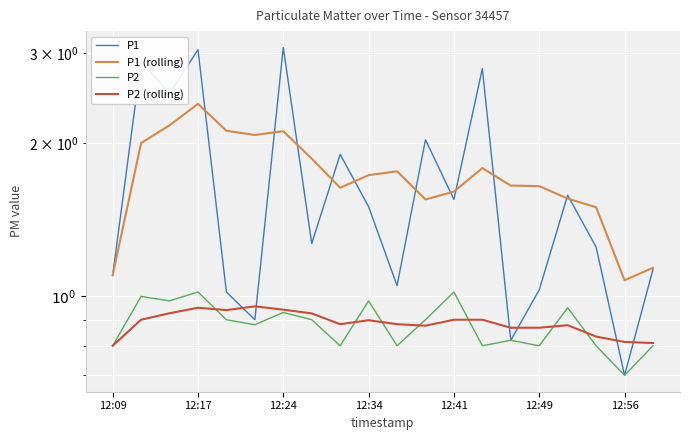

Which series has the largest total across all categories?

P1 (rolling)